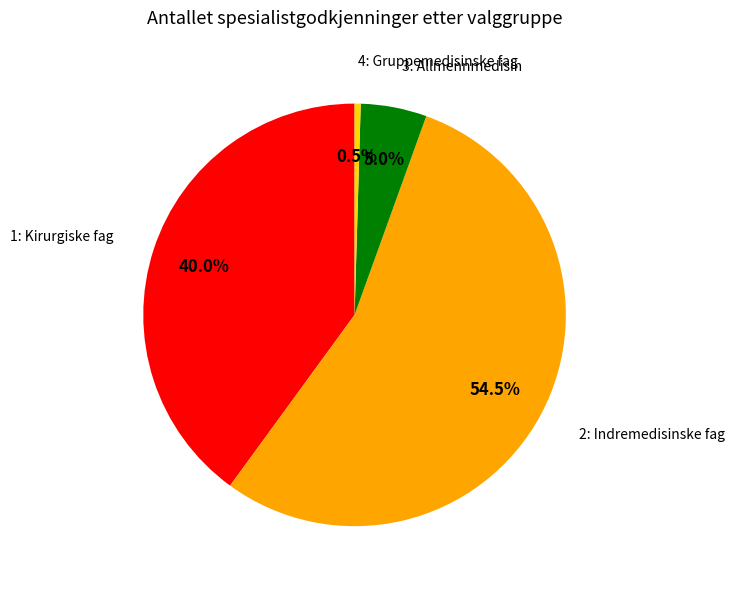

Is there a majority slice in this chart?

Yes